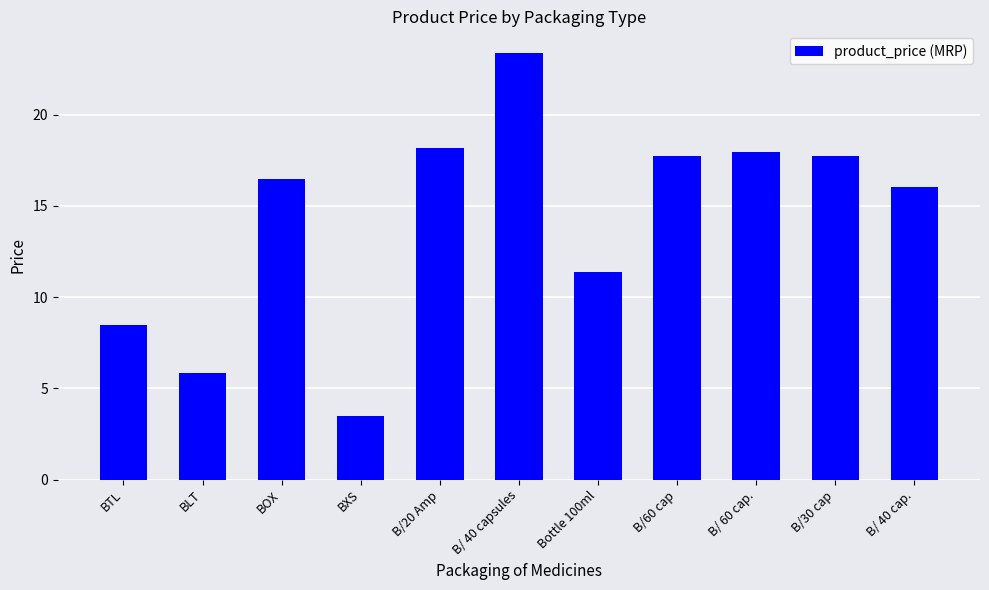

What is the greatest value displayed?

23.4